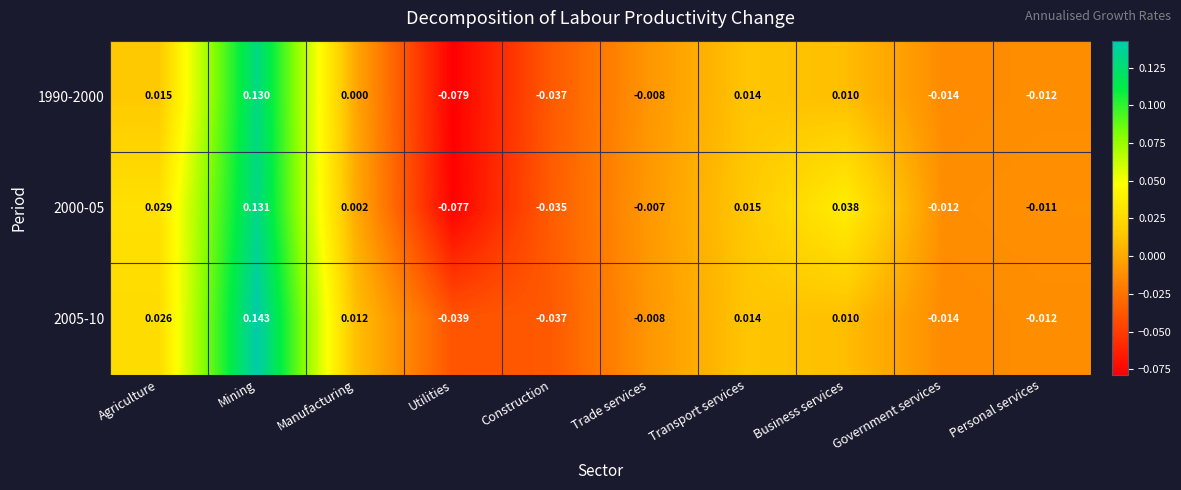

Where does the 1990-2000 series first go above 0?

Agriculture